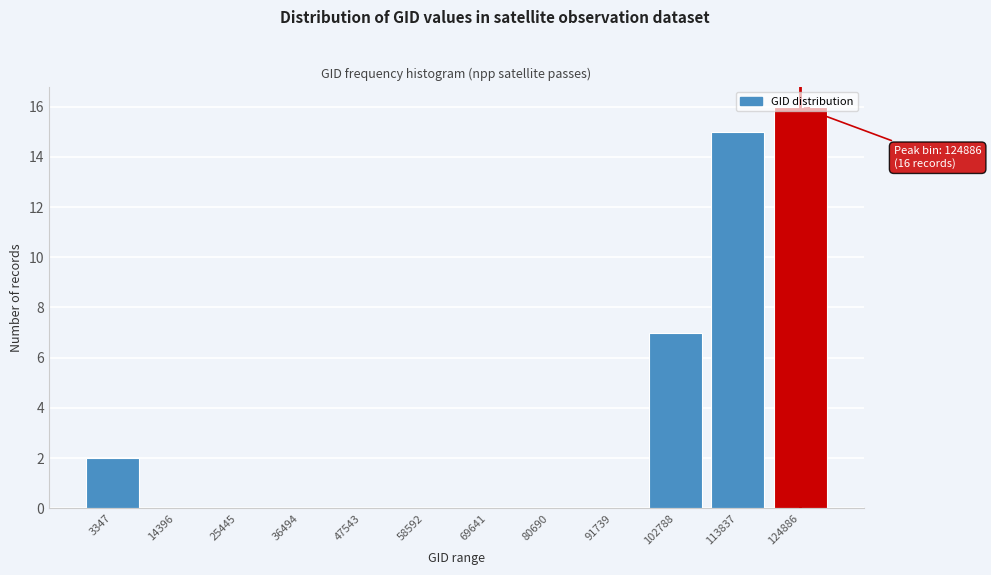

True or false: the data shows -5 at 91739.

False